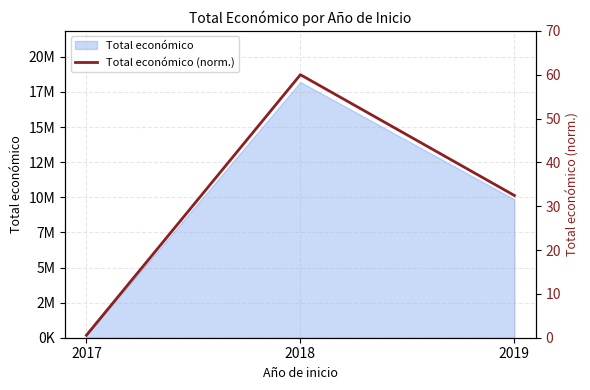

How many categories are shown in the chart?

3